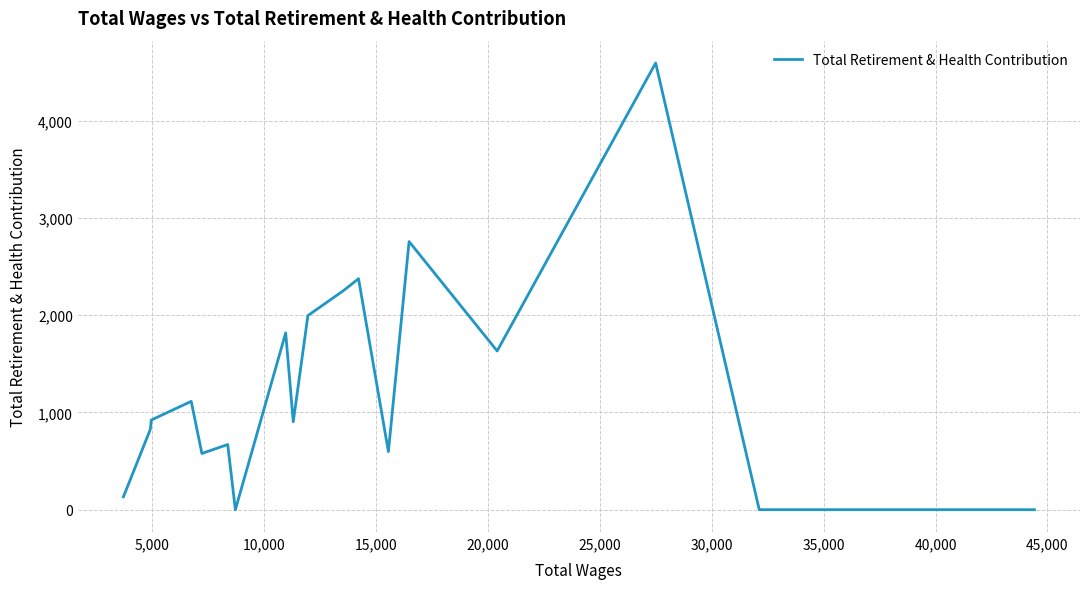

What is the difference between the maximum and minimum values?

4593